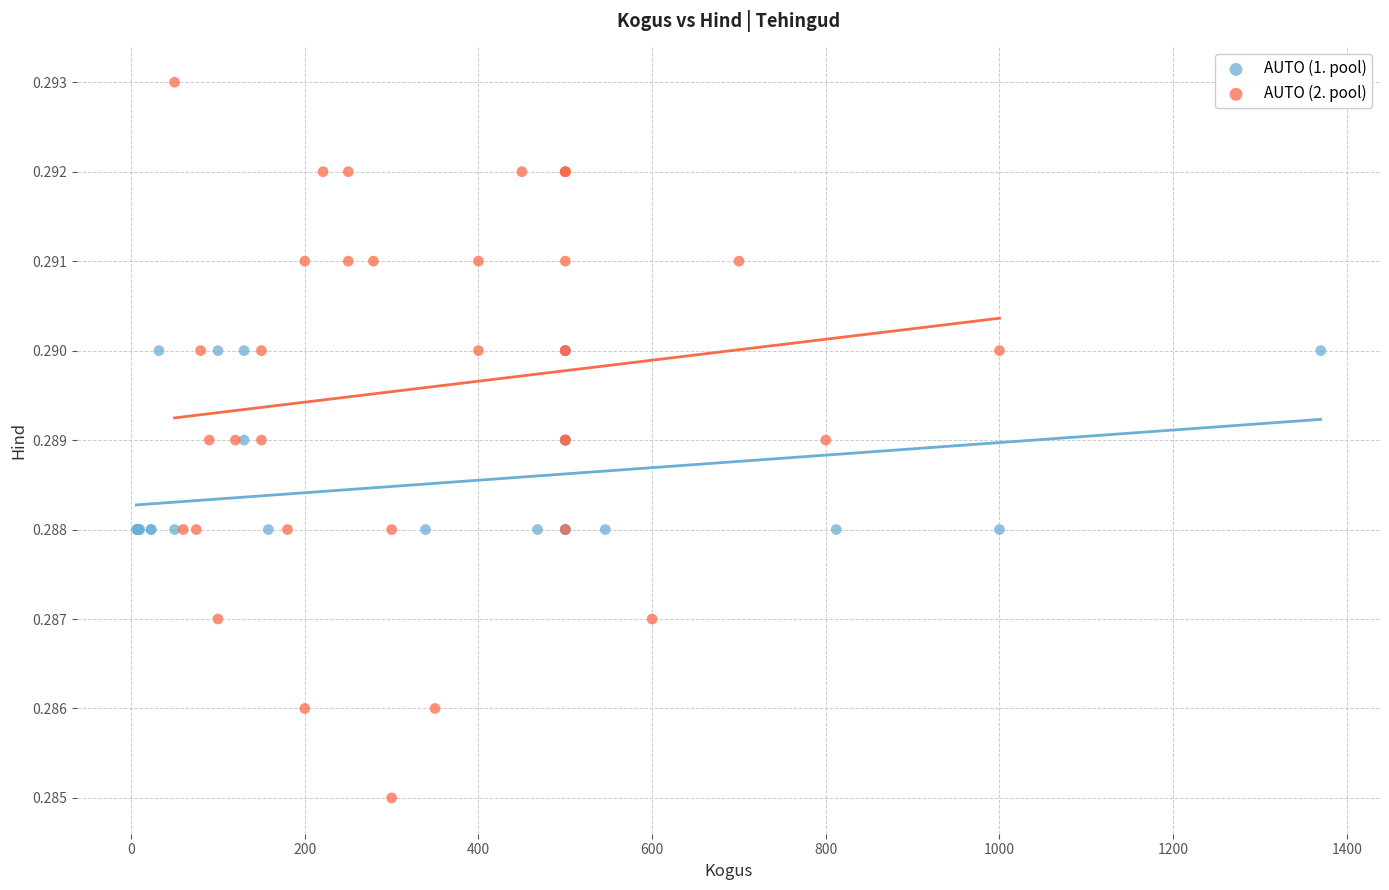

Which series reaches the minimum Y coordinate?

AUTO (2. pool)